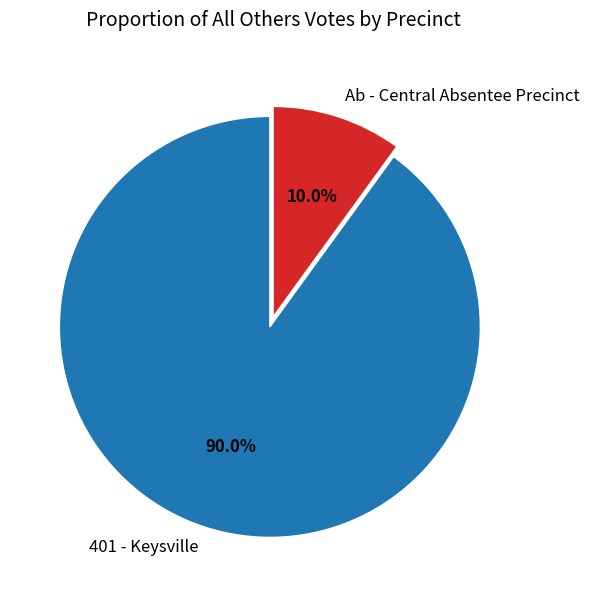

To the nearest percent, what is the combined percentage of 401 - Keysville and Ab - Central Absentee Precinct?

100%